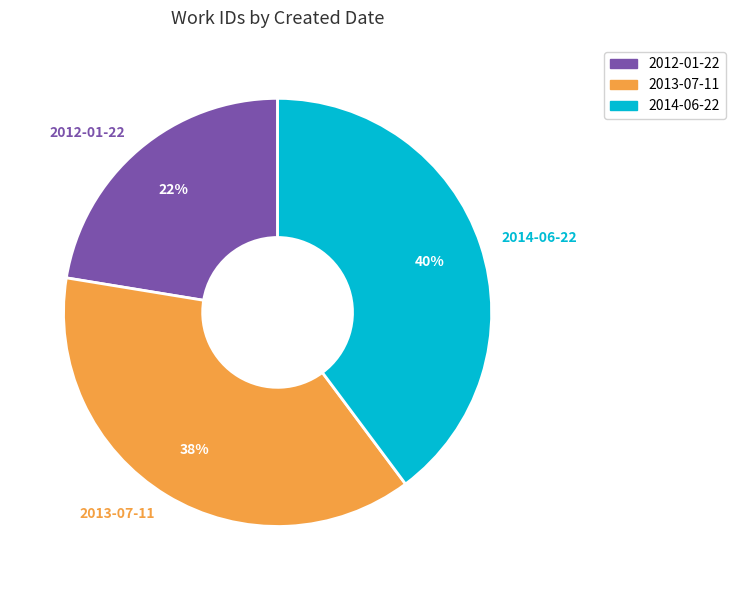

Does 2013-07-11 represent more than half of the total?

No